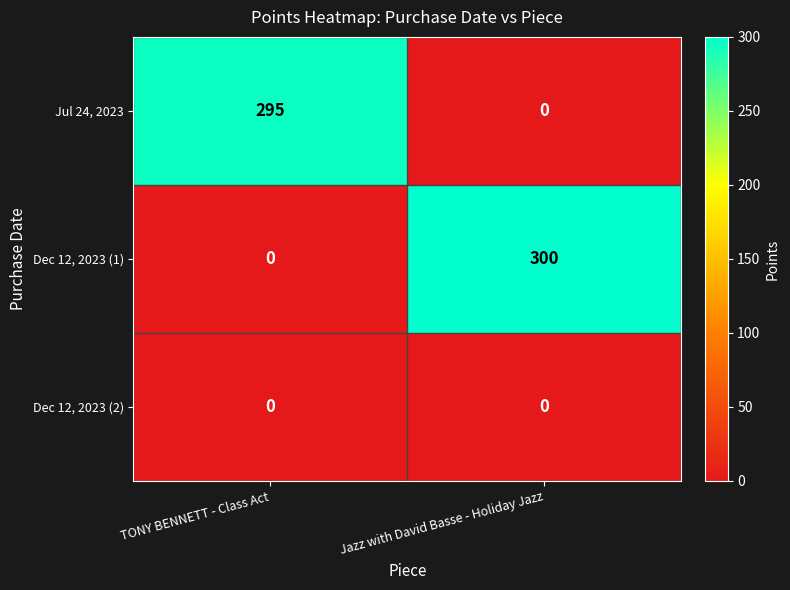

How many series are shown in this chart?

3